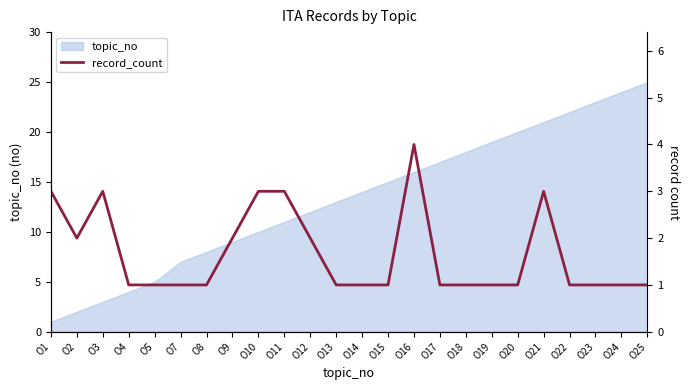

Where is the first local minimum?

O2